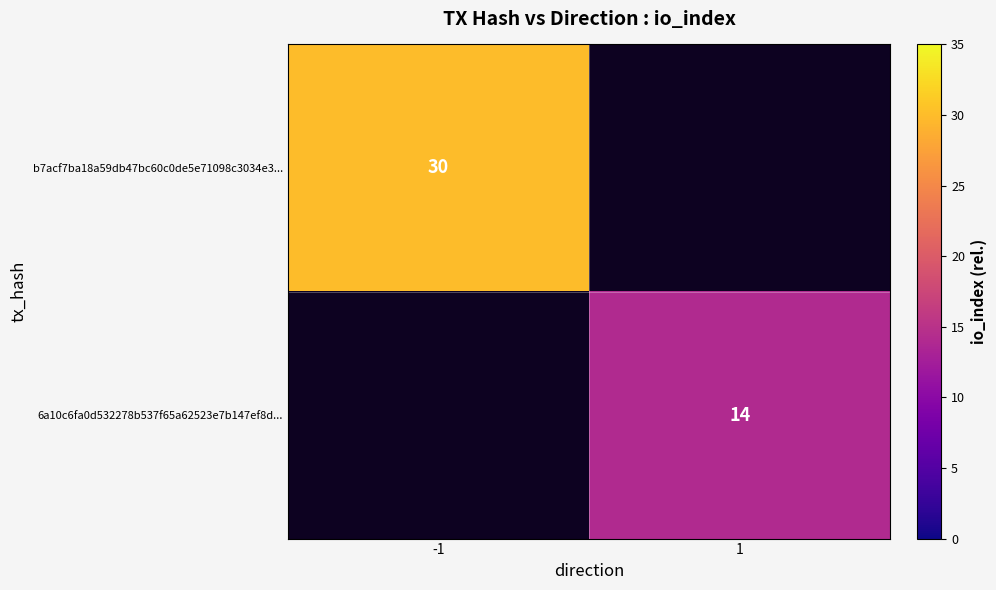

The b7acf7ba18a59db47bc60c0de5e71098c3034e3... series shows 30 at -1. True or false?

True